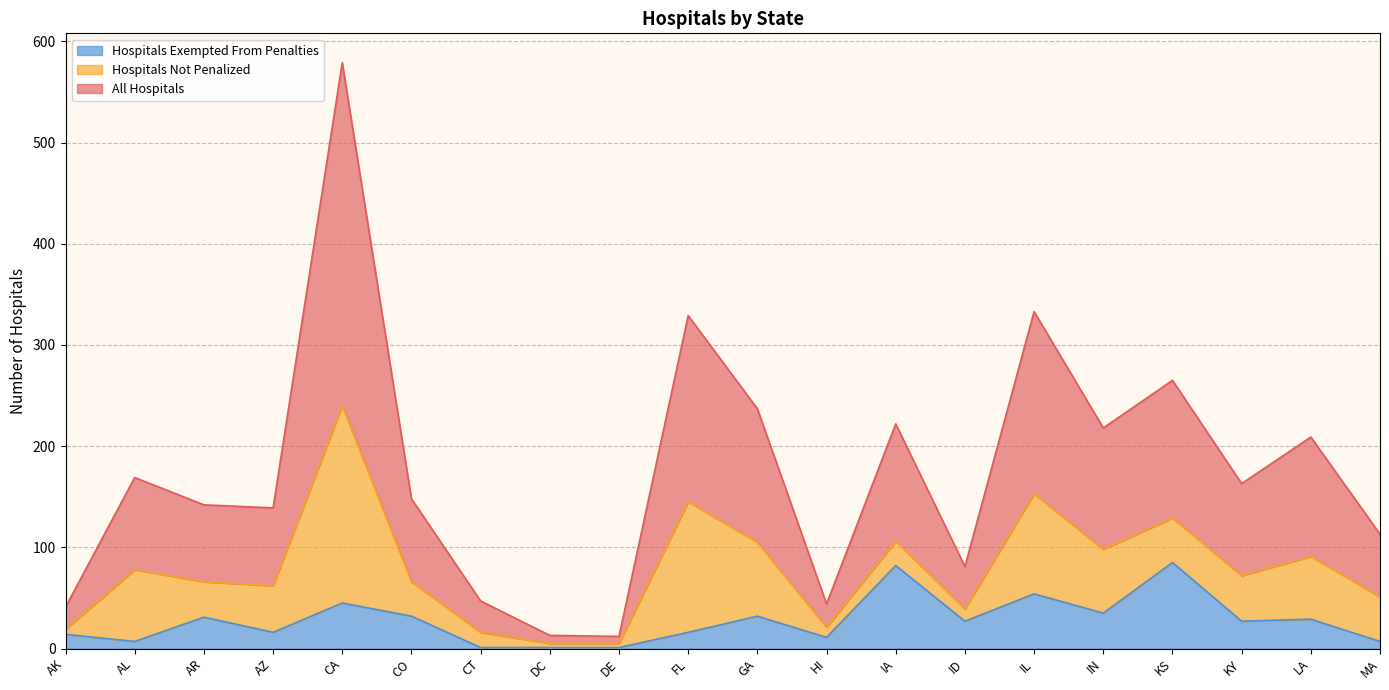

Which label corresponds to the smallest value in the chart?

CT